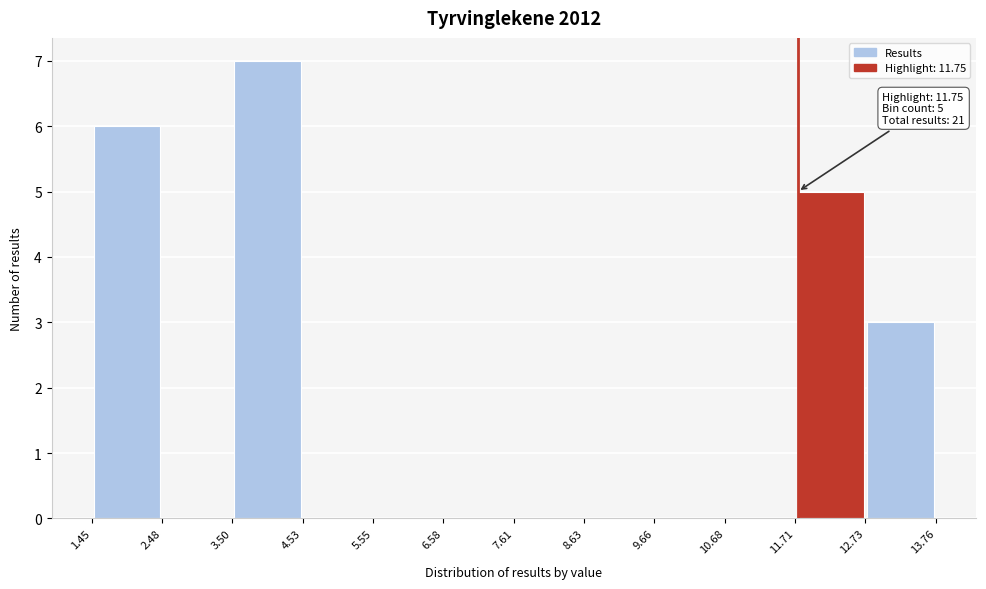

Over which range of the x-axis is the bar tallest?

3.50 to 4.53